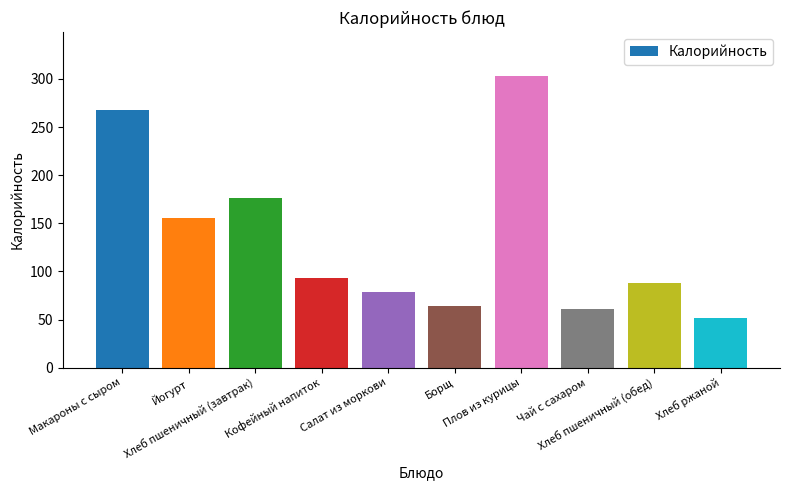

What is the difference between the second highest and second lowest values?

206.6